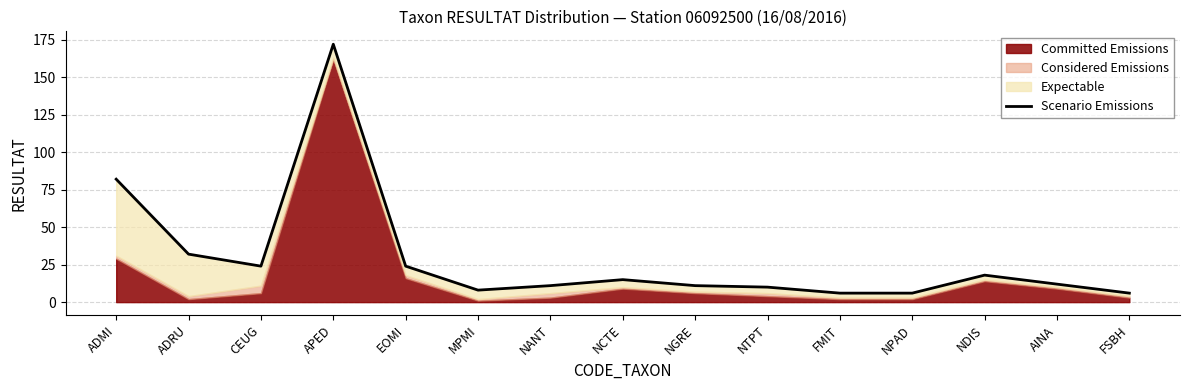

Between ADMI and AINA, which is larger?

ADMI